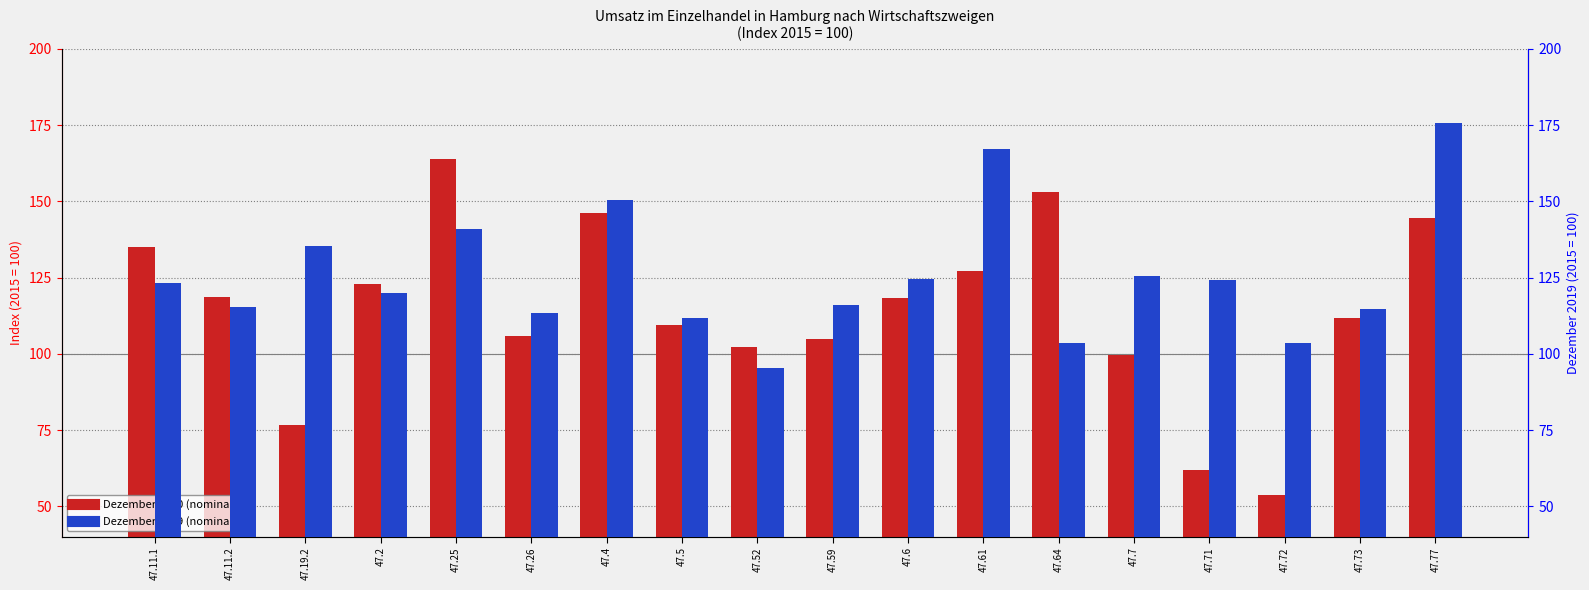

Which has a higher value, 47.26 or 47.71?

47.26